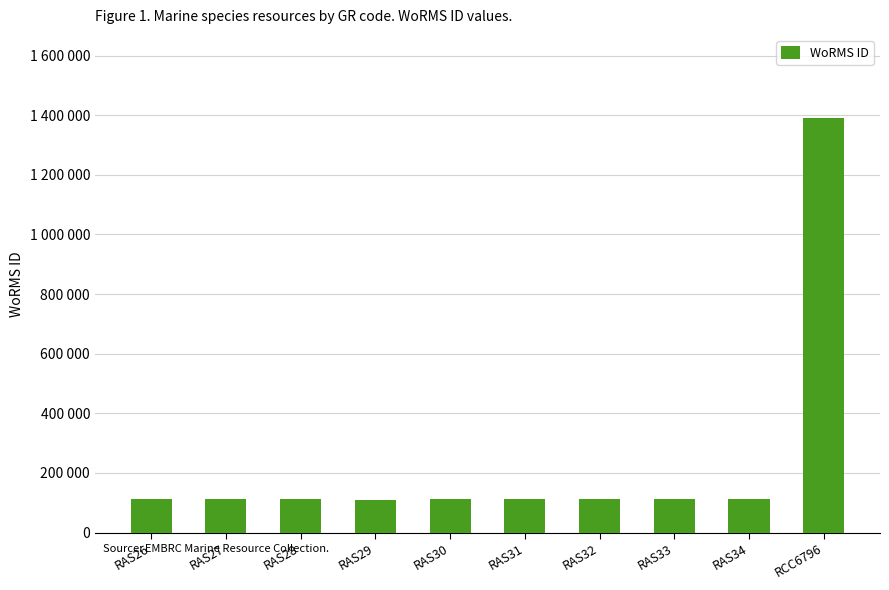

Which has a higher value, RAS32 or RAS30?

RAS32